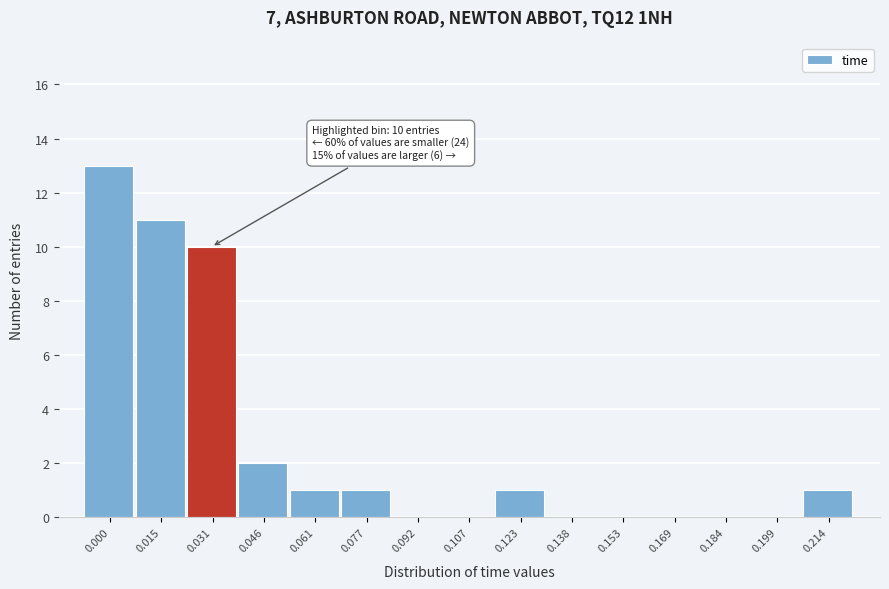

Reading left to right, extract all data points from this chart.

0.000=13	0.015=11	0.031=10	0.046=2	0.061=1	0.077=1	0.092=0	0.107=0	0.123=1	0.138=0	0.153=0	0.169=0	0.184=0	0.199=0	0.214=1